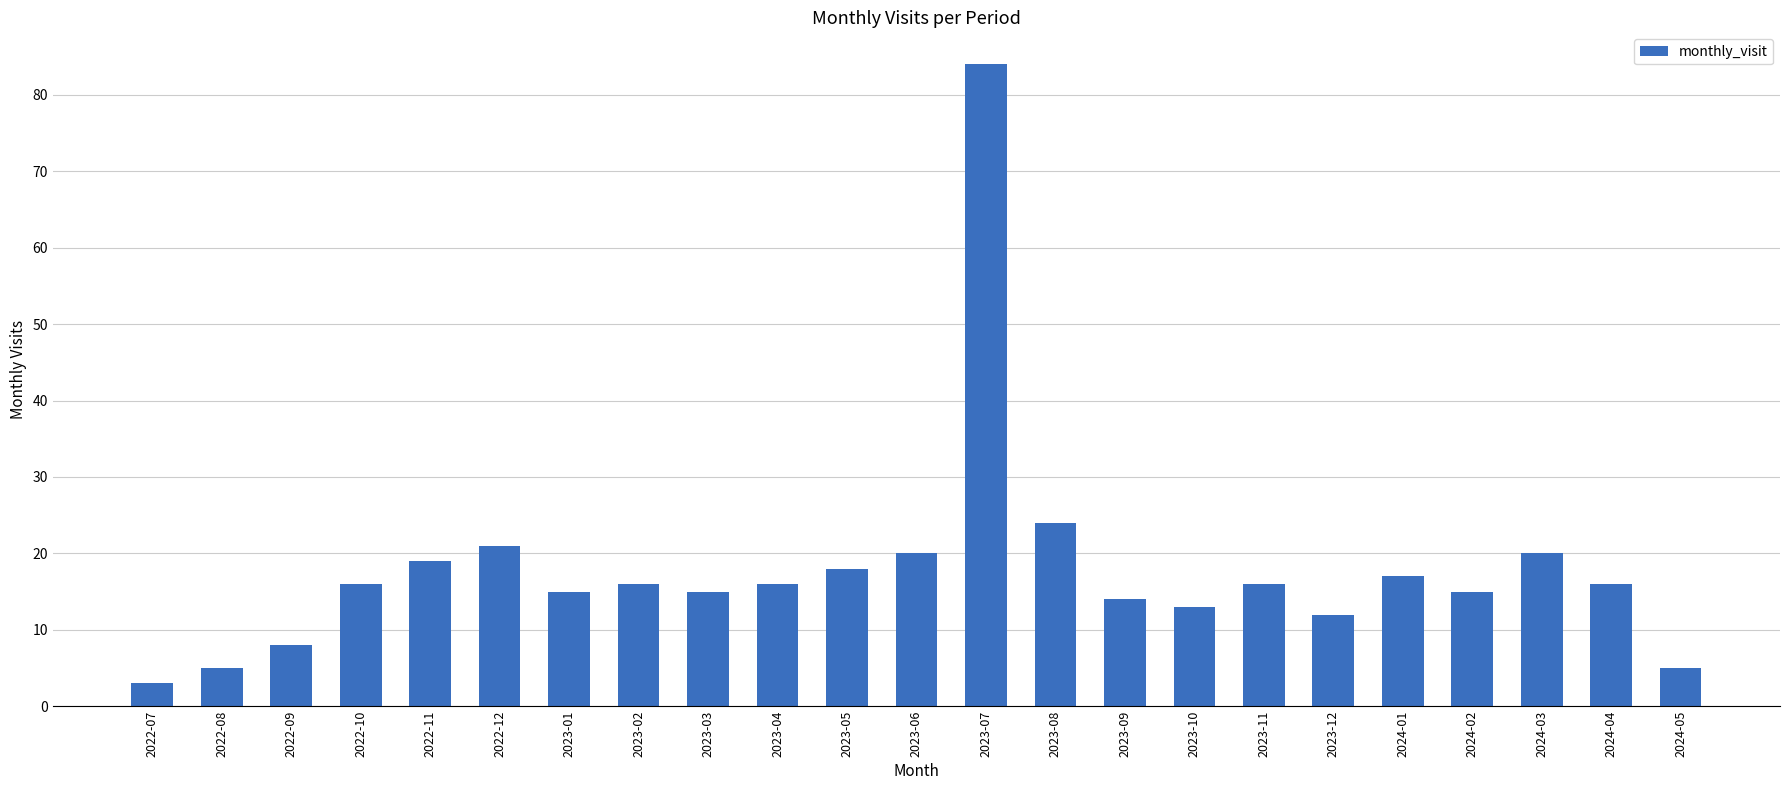

Reading right to left, transcribe all the data shown in this chart.

2024-05=5	2024-04=16	2024-03=20	2024-02=15	2024-01=17	2023-12=12	2023-11=16	2023-10=13	2023-09=14	2023-08=24	2023-07=84	2023-06=20	2023-05=18	2023-04=16	2023-03=15	2023-02=16	2023-01=15	2022-12=21	2022-11=19	2022-10=16	2022-09=8	2022-08=5	2022-07=3